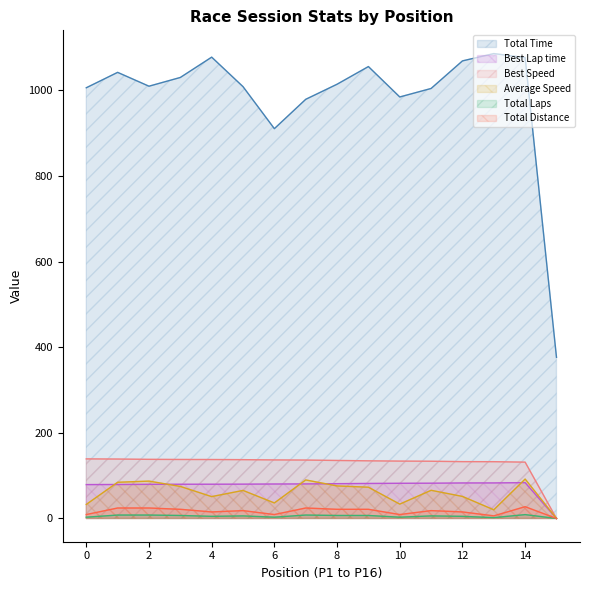

True or false: Best Speed and Total Laps cross at least once.

False